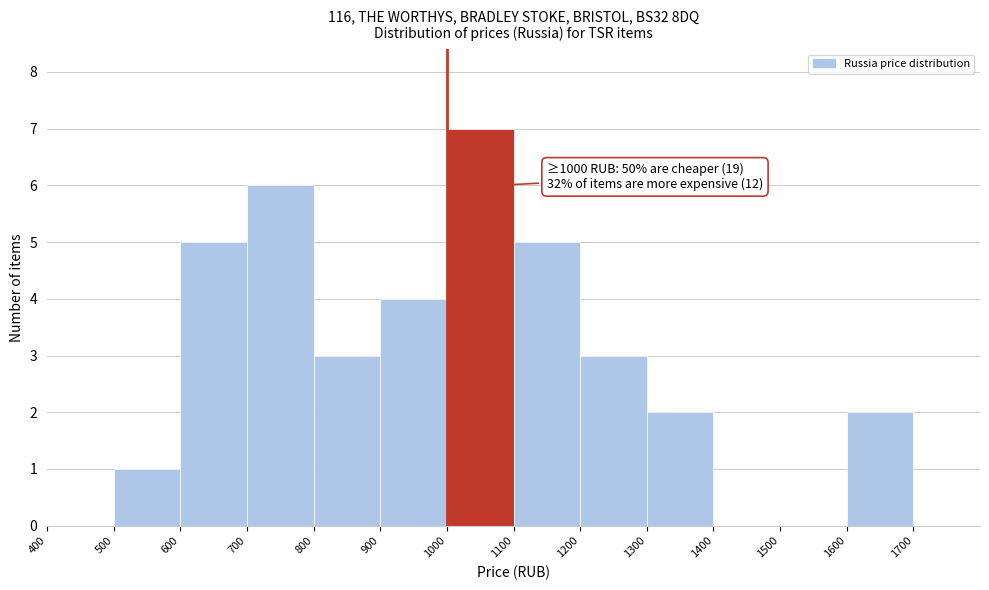

Over which range of the x-axis is the bar tallest?

1000 to 1100